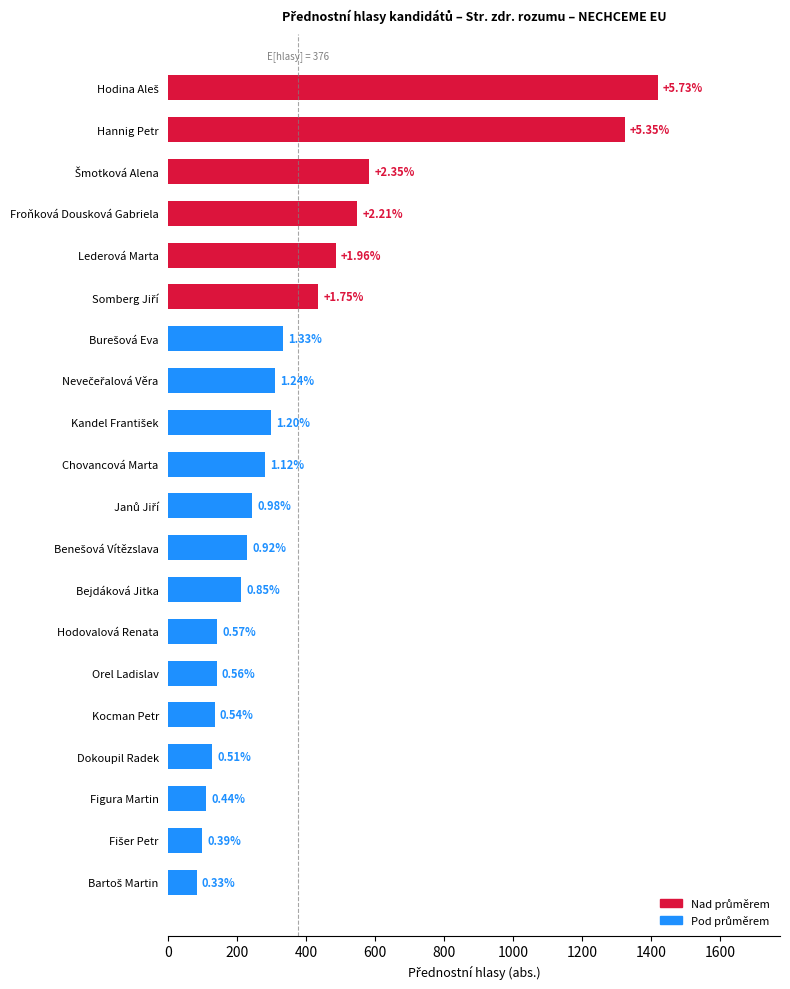

How many bars are there in total?

20